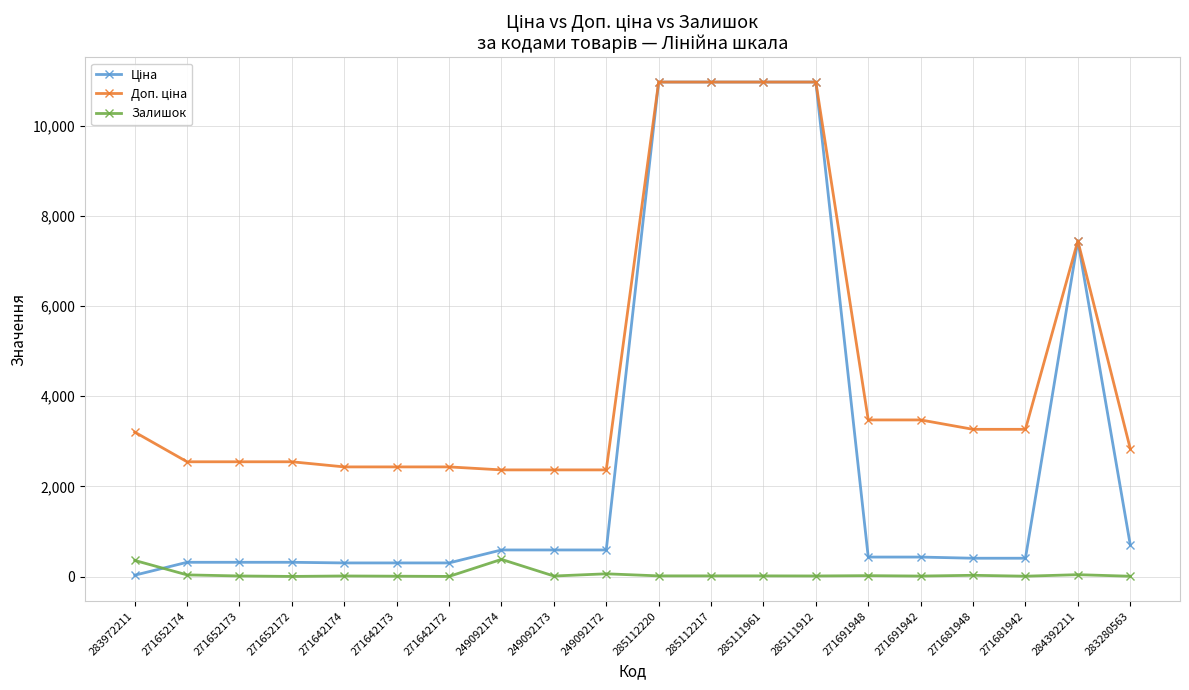

What is the maximum value shown in the chart?

10964.4